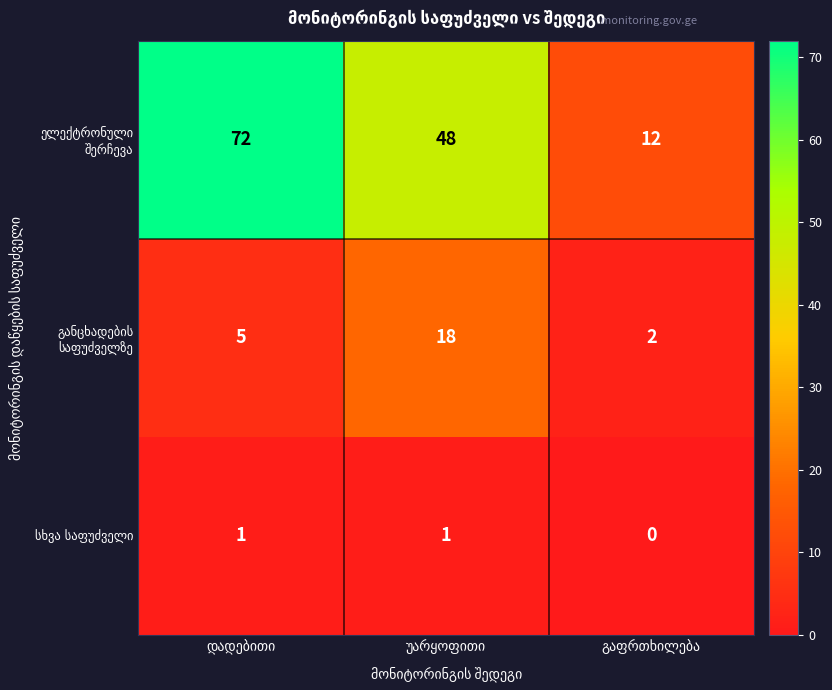

At how many categories does at least one series exceed 7?

3